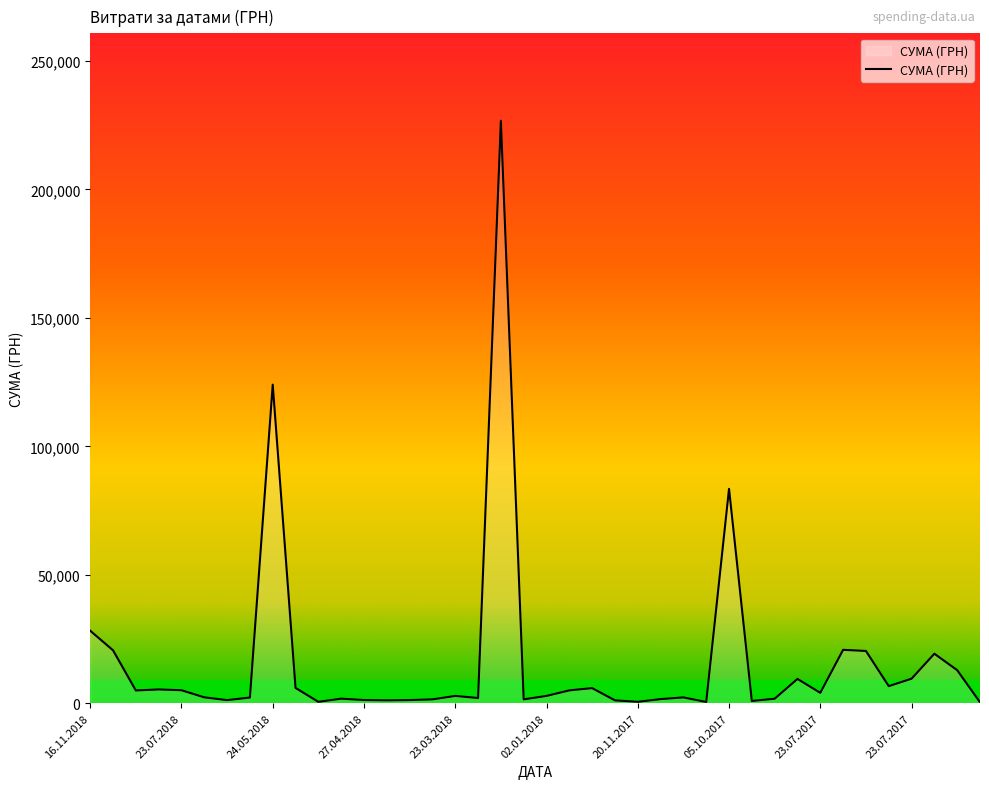

What is the maximum value shown in the chart?

226685.1